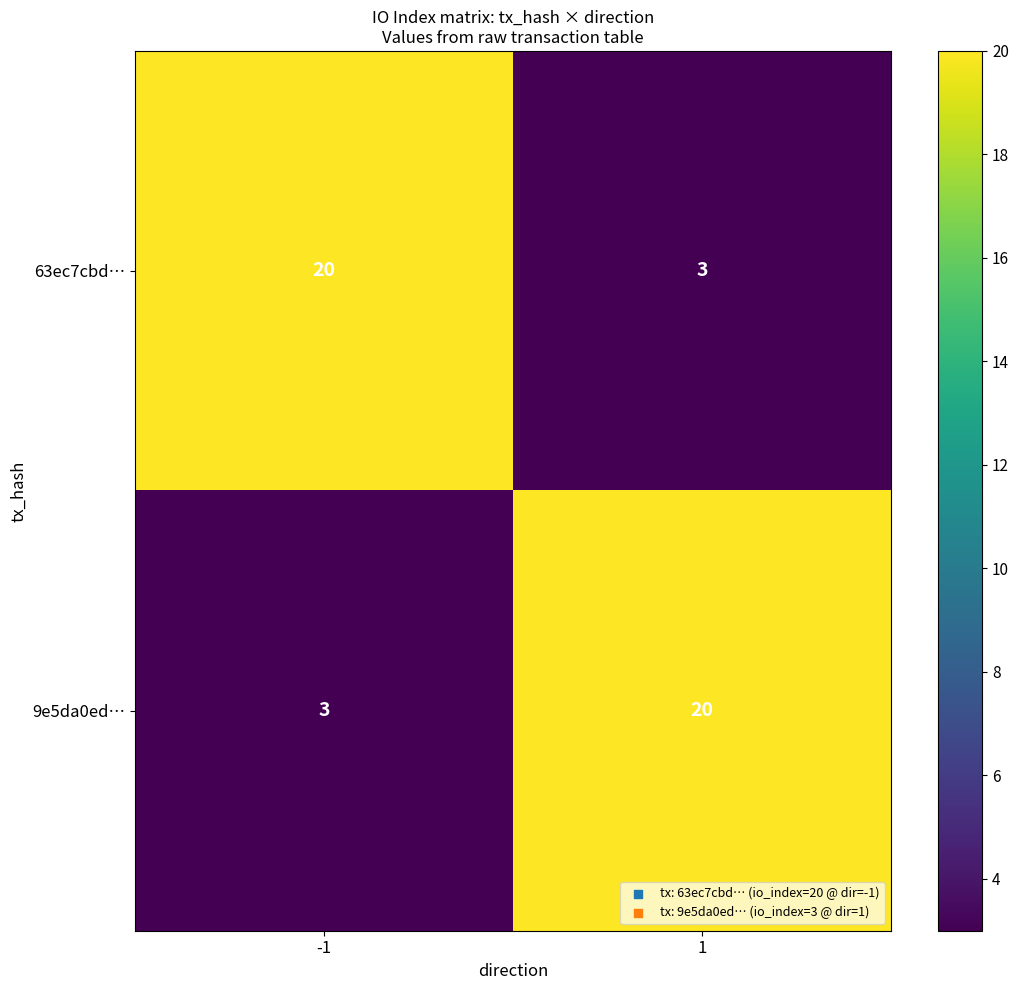

Count the number of data series in this chart.

2